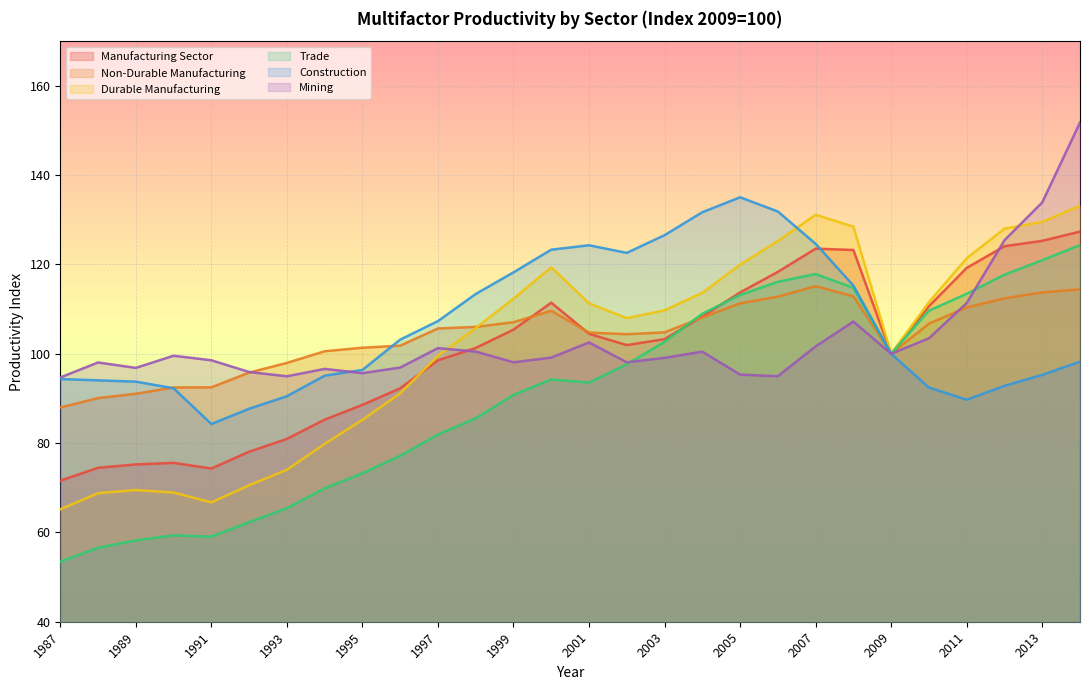

How many lines are shown in the chart?

6